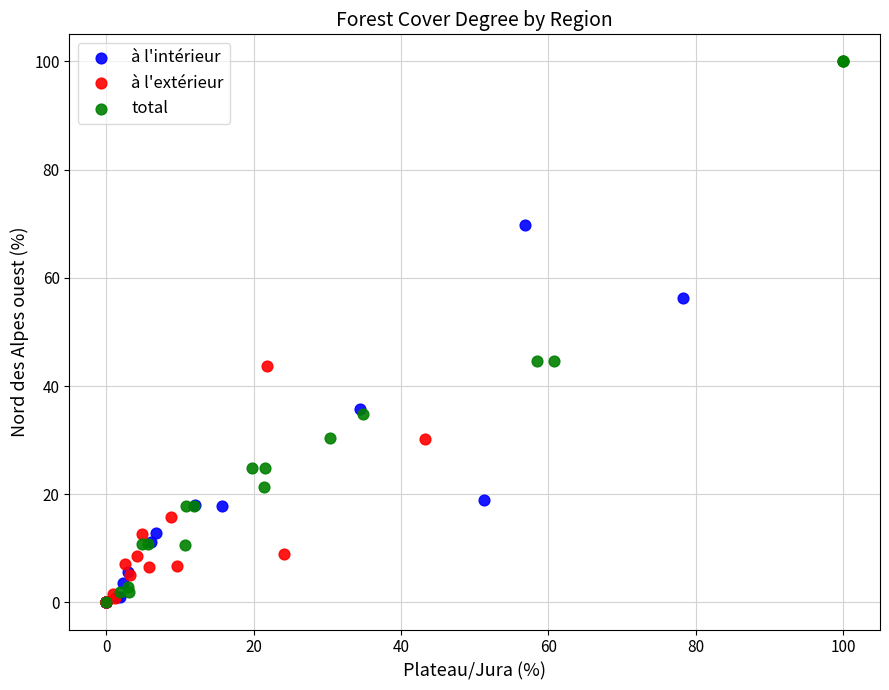

Which series reaches the maximum Y coordinate?

total